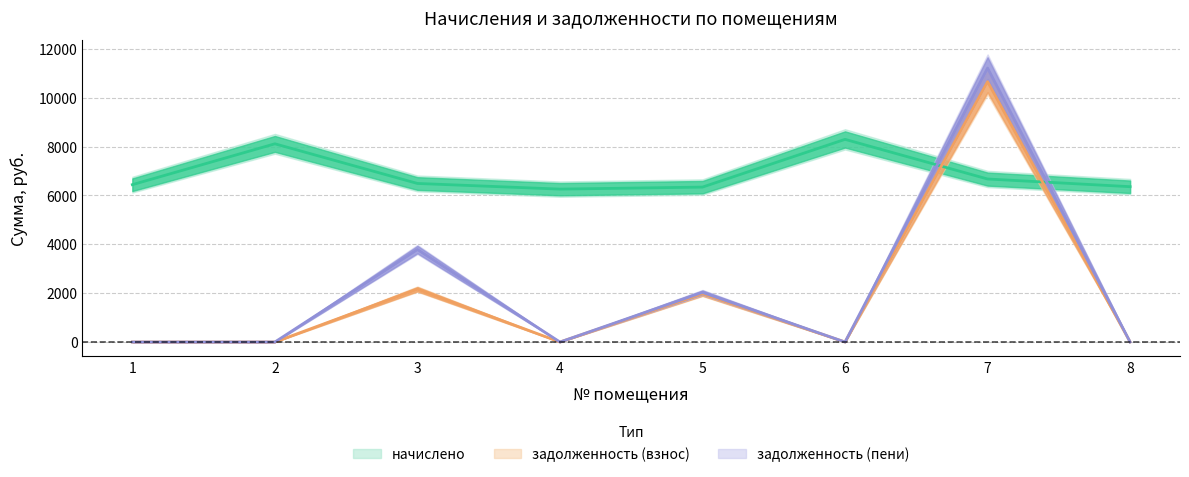

What is the difference between the maximum and second lowest values in the задолженность (пени) series?

11214.0